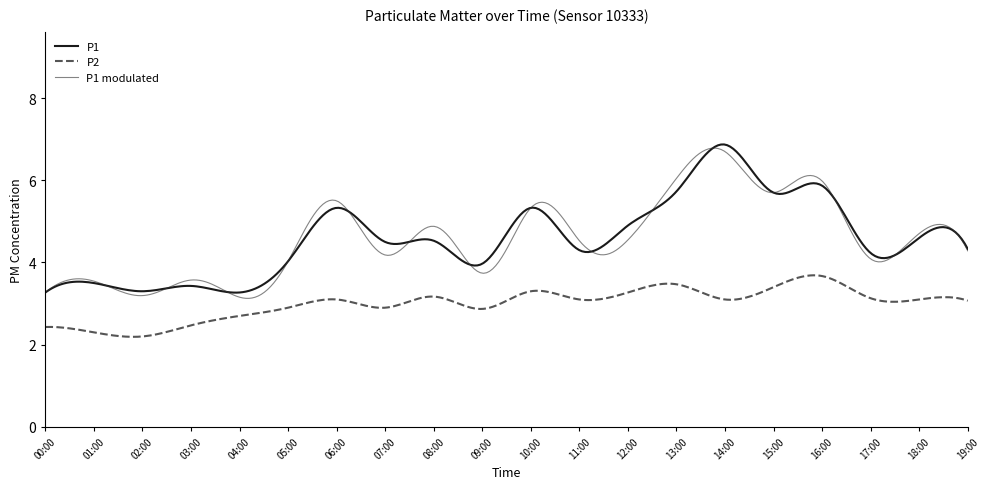

Which series has the widest spread of values?

P1 modulated